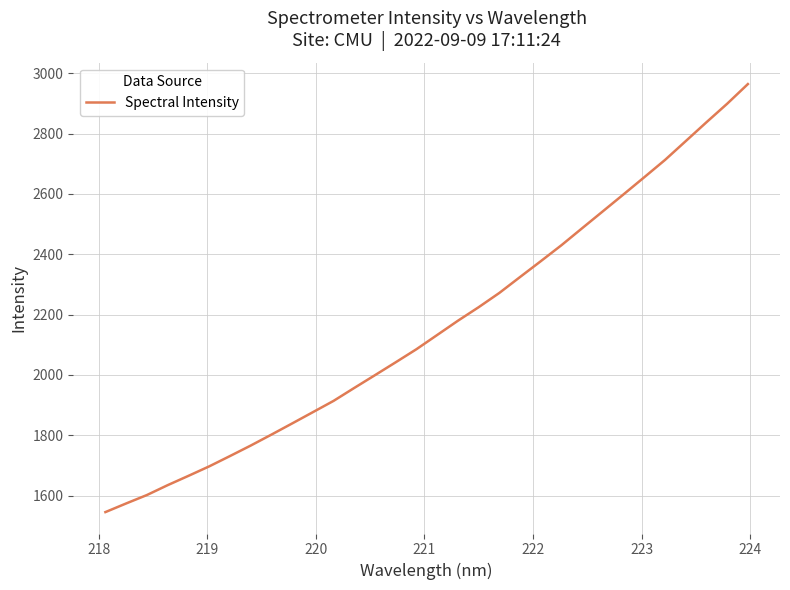

What is the maximum value shown in the chart?

2964.3